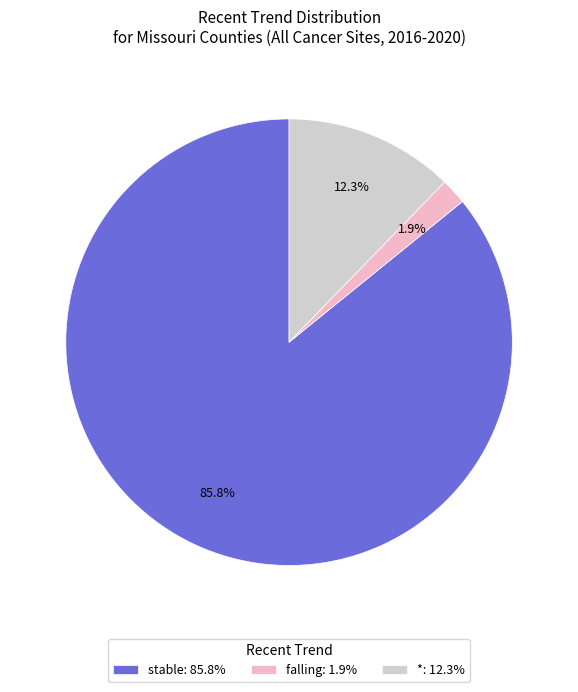

Which slice is the smallest?

falling: 1.9%